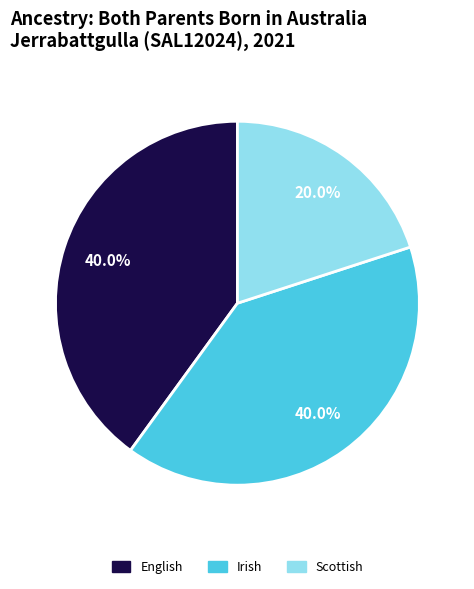

Which slice is the smallest?

Scottish